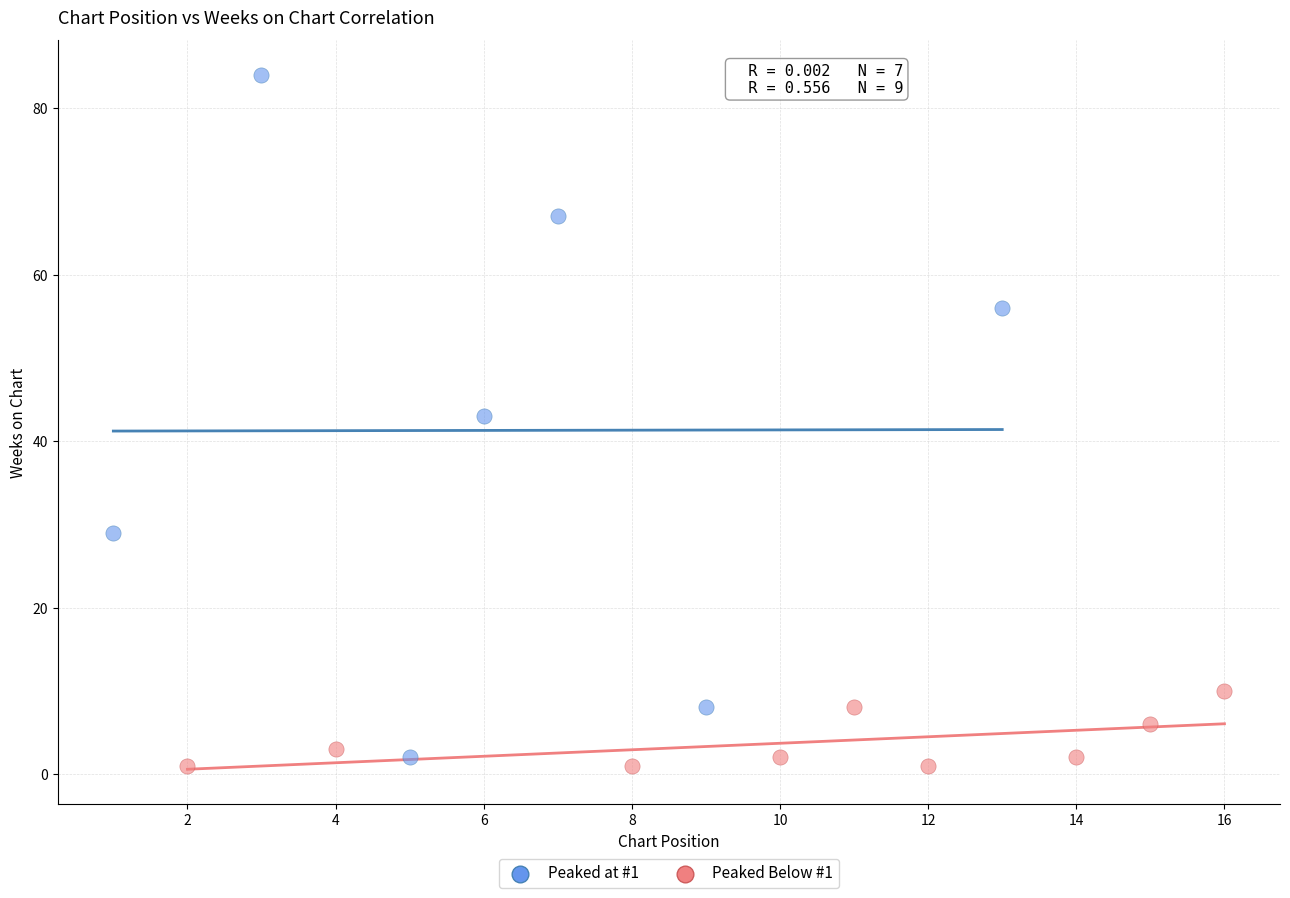

Which series has the widest spread of Y values?

Peaked at #1